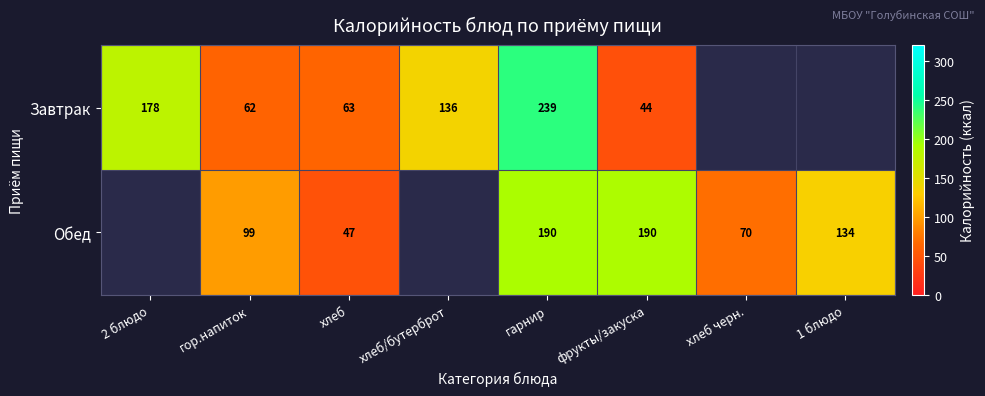

Rank the series at хлеб from highest to lowest value.

Завтрак, Обед